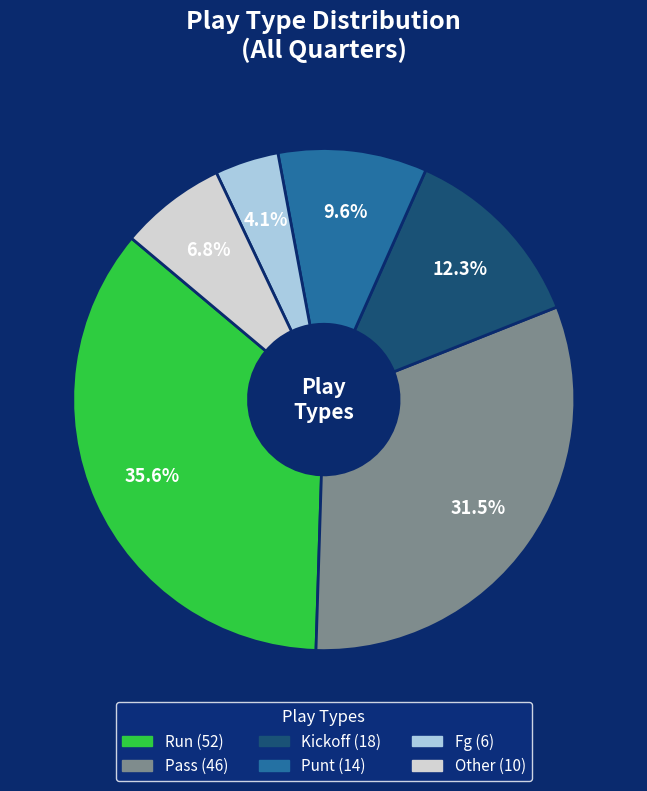

How many segments does this pie chart have?

6